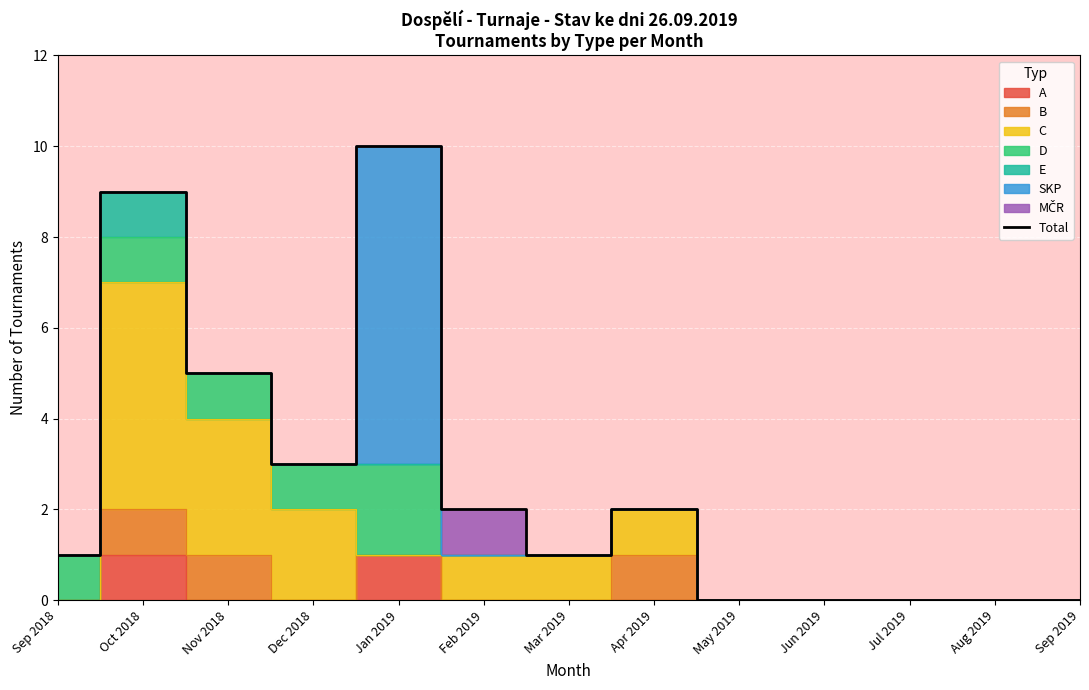

True or false: the data shows 0 at Aug 2019.

True